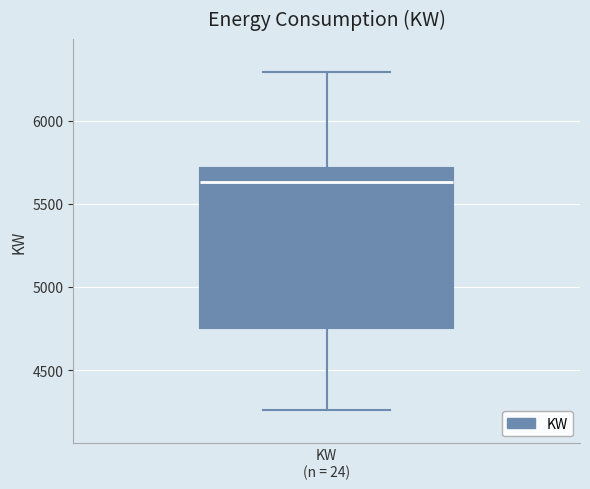

Read this box plot against the y-axis: the position of the median line, the range covered by the box, and the ends of both whiskers. The values are not printed on the chart, so give them approximately, as read against the axis.

median 5650, box 4750 to 5700, whiskers 4250 to 6300